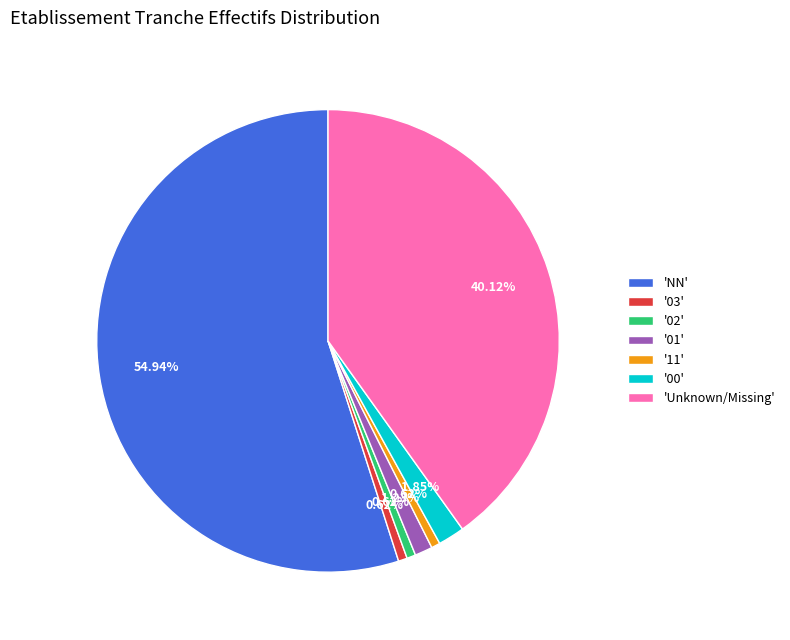

Combined, do '03' and '01' account for over 50%?

No